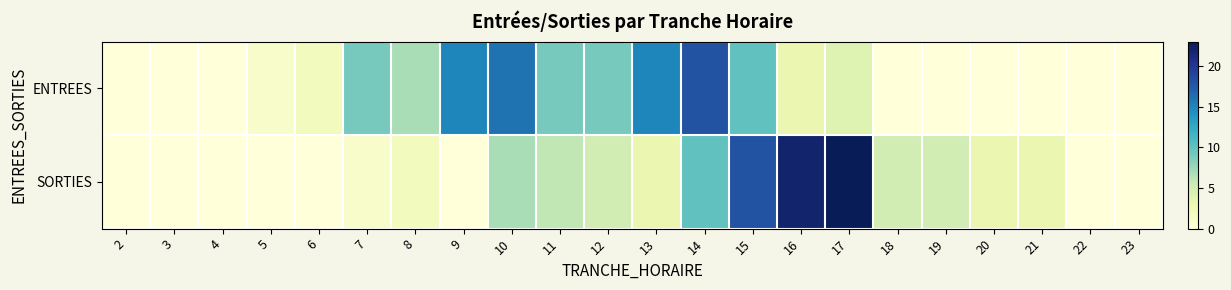

Count the number of data series in this chart.

2